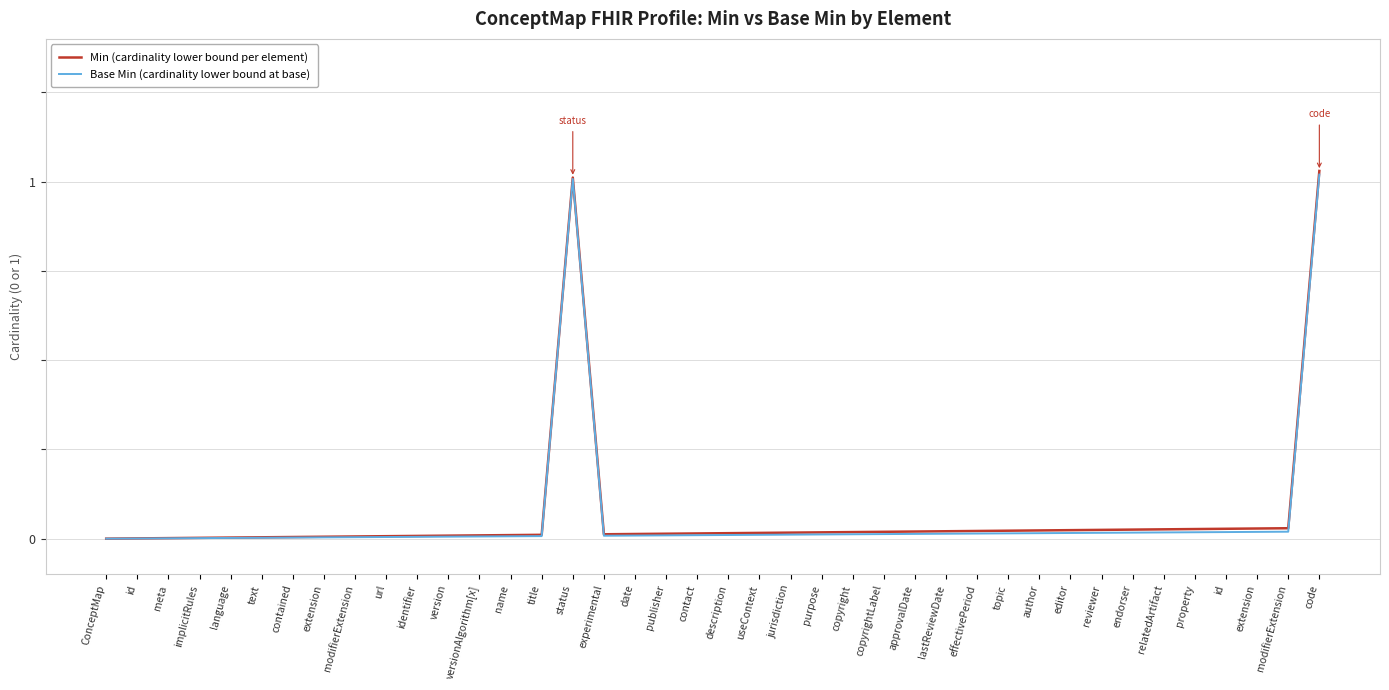

True or false: Base Min (cardinality lower bound at base) and Min (cardinality lower bound per element) cross at least once.

False